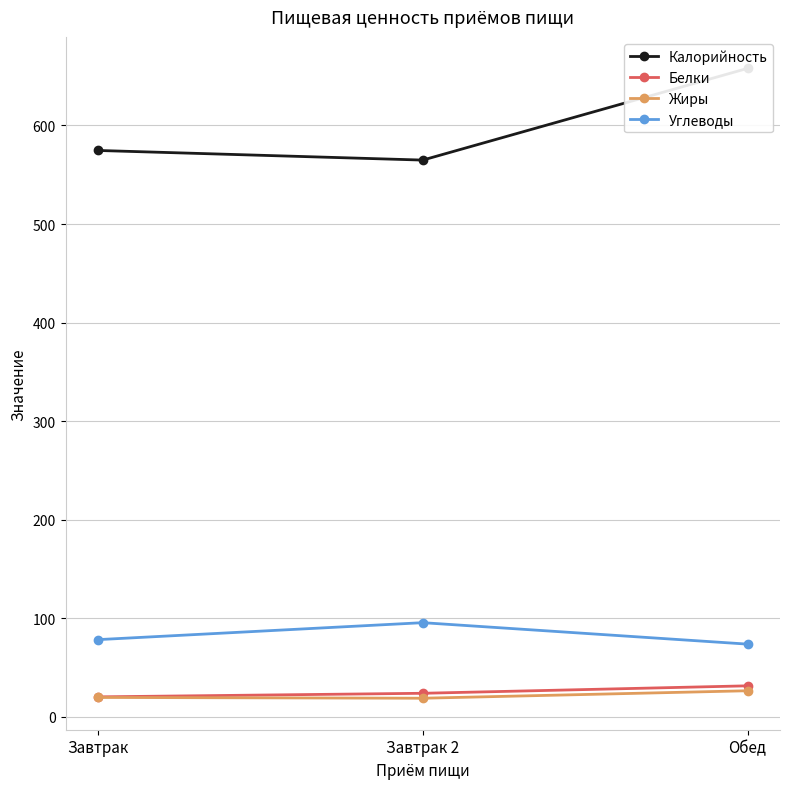

What is the total value across all series at Завтрак 2?

702.8